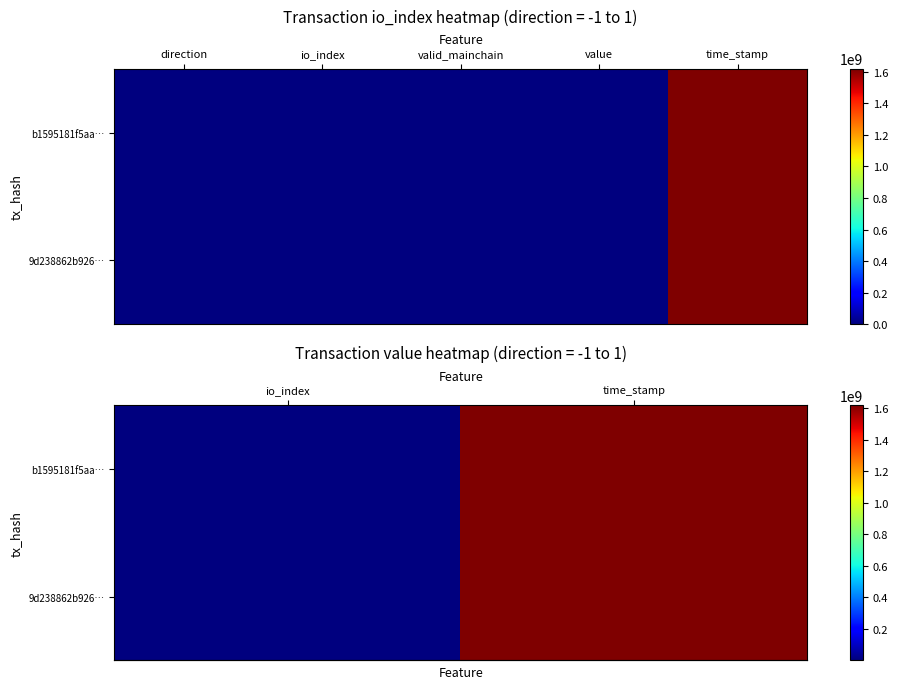

How many data points does each series have?

2